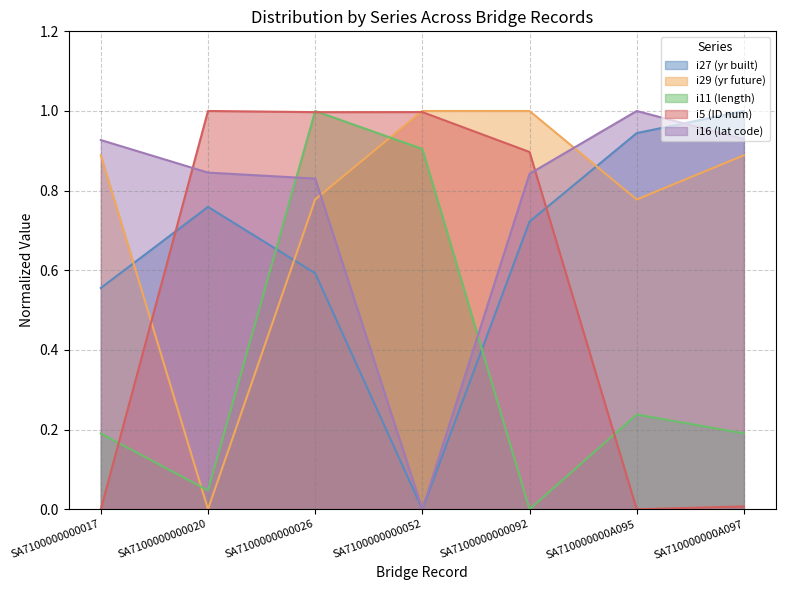

At which category does i5 reach its first local valley?

SA7100000000026